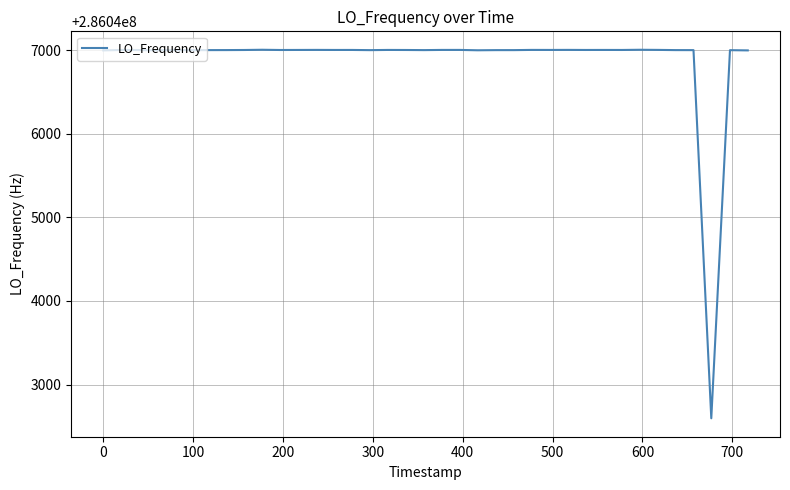

What is the difference between the maximum and minimum values?

4407.6